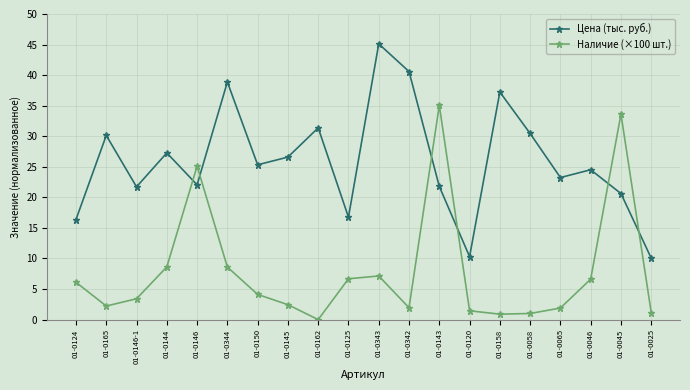

The Наличие (×100 шт.) series shows 2.2 at 01-0165. True or false?

True